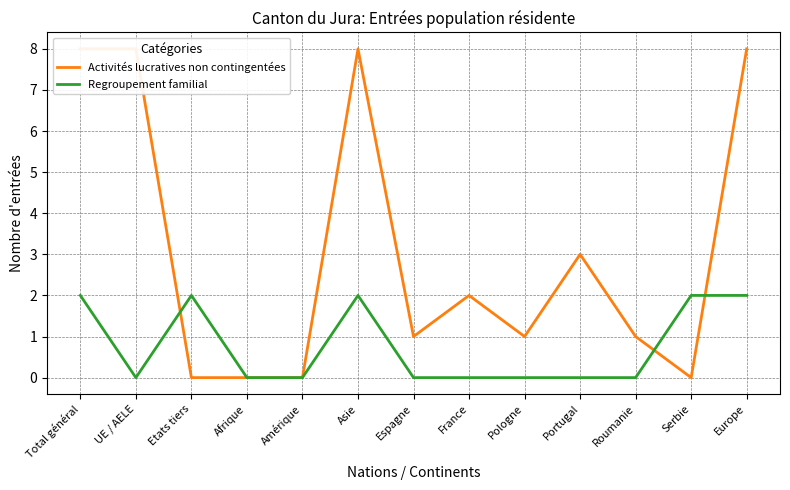

Between Asie and Espagne, which is larger?

Asie